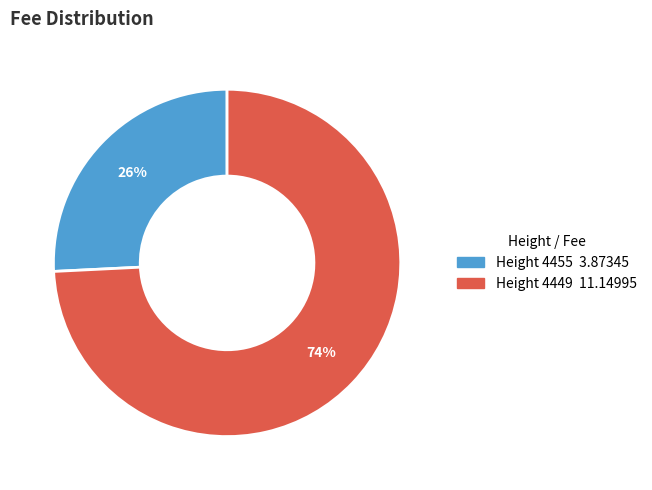

Between Height 4455 and Height 4449, which is larger?

Height 4449